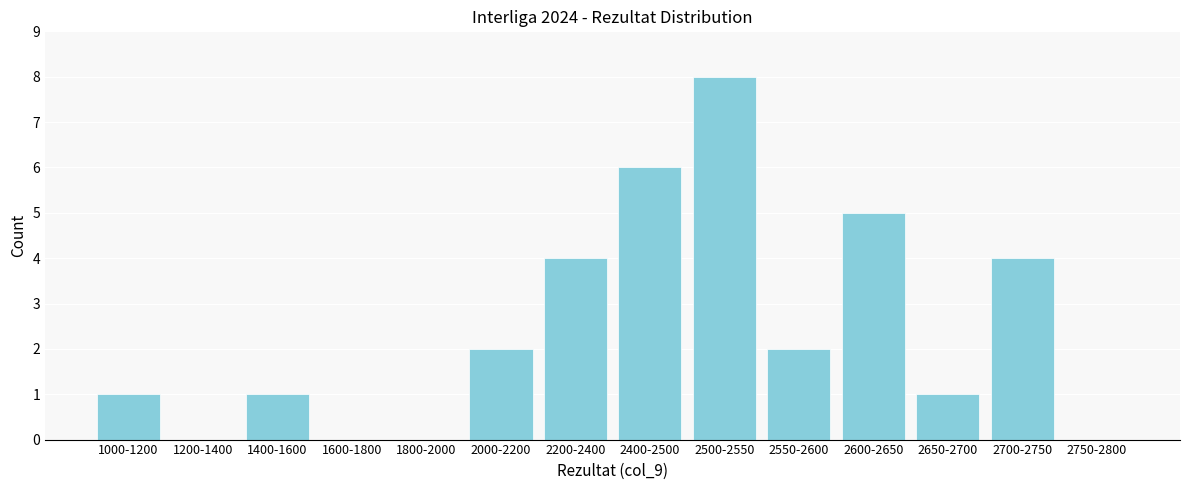

Reading right to left, list all the values displayed in this chart.

2750-2800=0	2700-2750=4	2650-2700=1	2600-2650=5	2550-2600=2	2500-2550=8	2400-2500=6	2200-2400=4	2000-2200=2	1800-2000=0	1600-1800=0	1400-1600=1	1200-1400=0	1000-1200=1